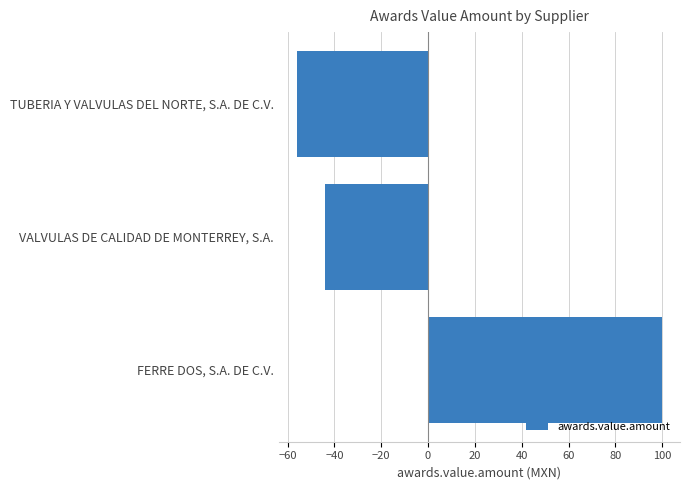

What is the change in value from FERRE DOS, S.A. DE C.V. to TUBERIA Y VALVULAS DEL NORTE, S.A. DE C.V.?

-155.7